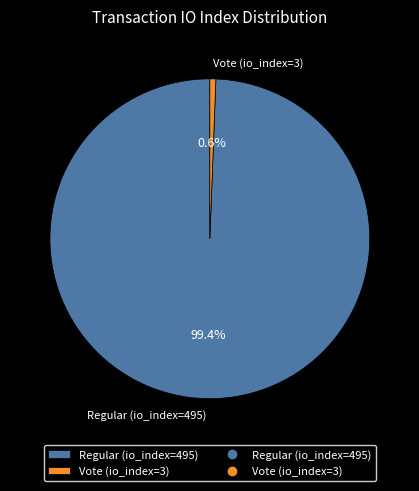

What is the largest slice in the pie chart?

Regular (io_index=495)